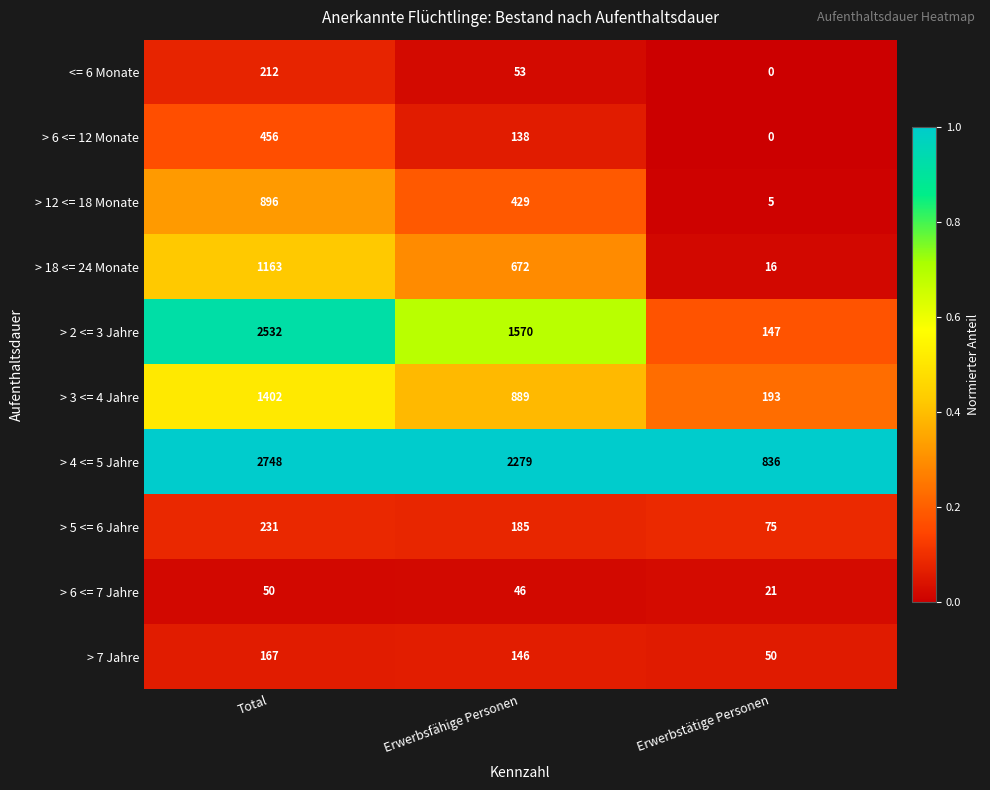

Which series has the largest range (max minus min)?

> 2 <= 3 Jahre